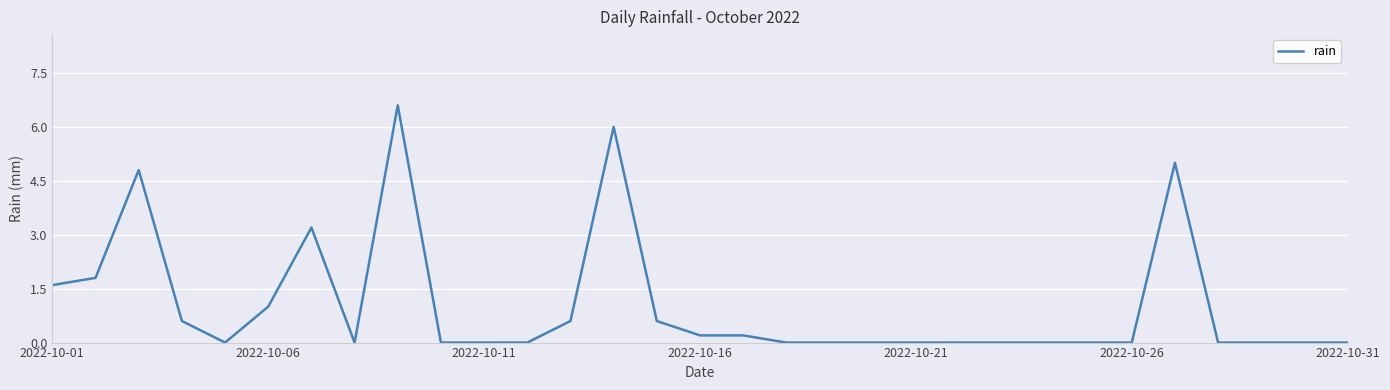

What is the difference between the maximum and minimum values?

6.6